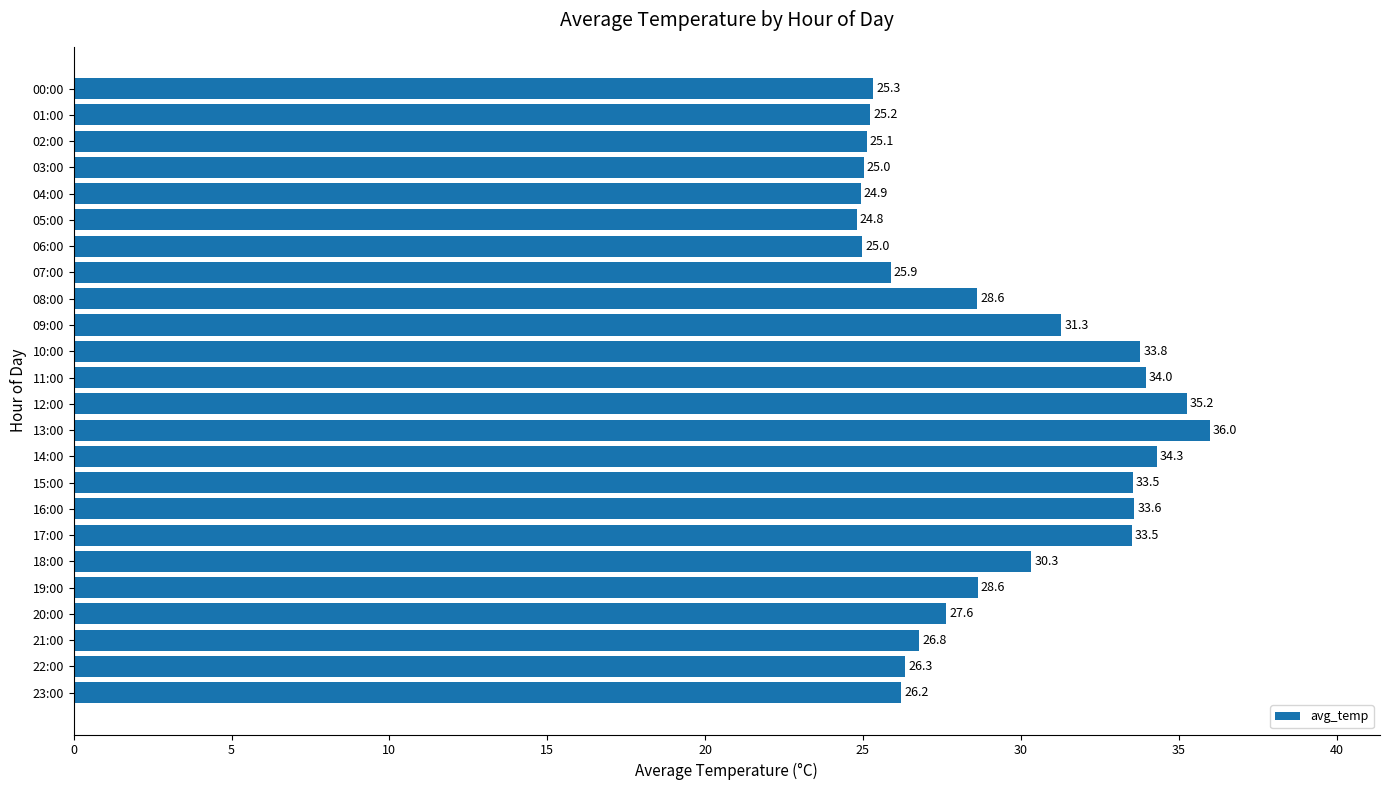

What is the smallest value displayed?

24.8